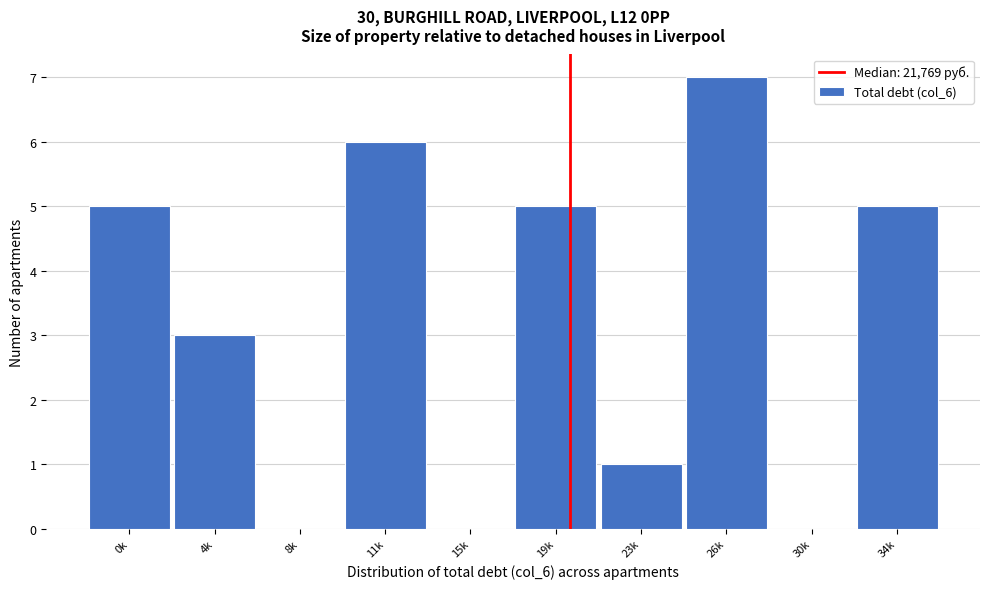

Reading left to right, transcribe all the data shown in this chart.

0k=5	4k=3	8k=0	11k=6	15k=0	19k=5	23k=1	26k=7	30k=0	34k=5